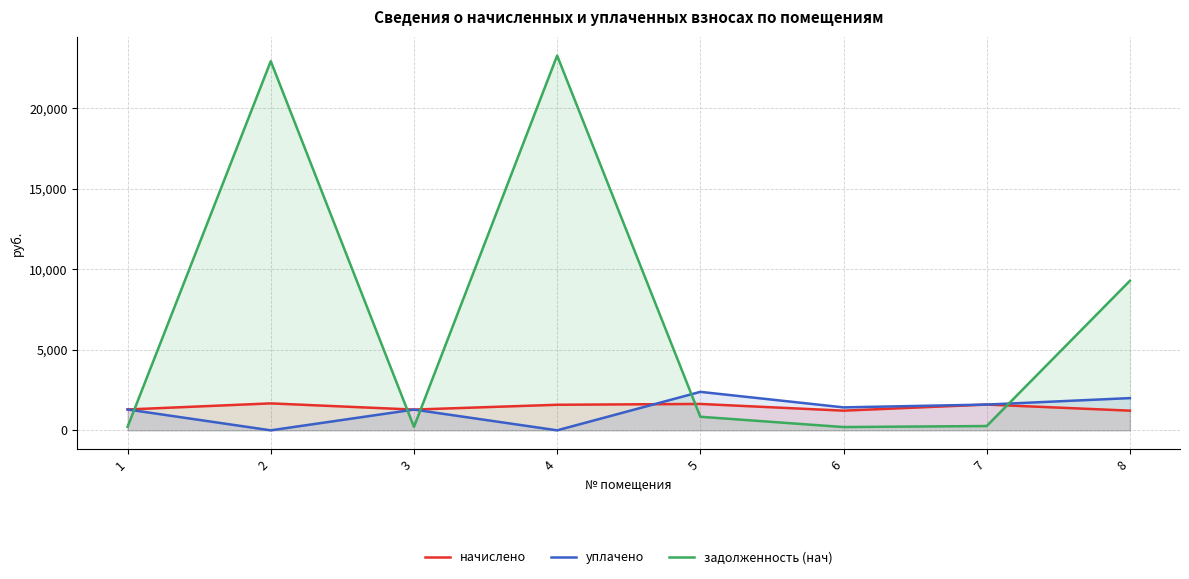

What is the maximum value shown in the chart?

23266.1